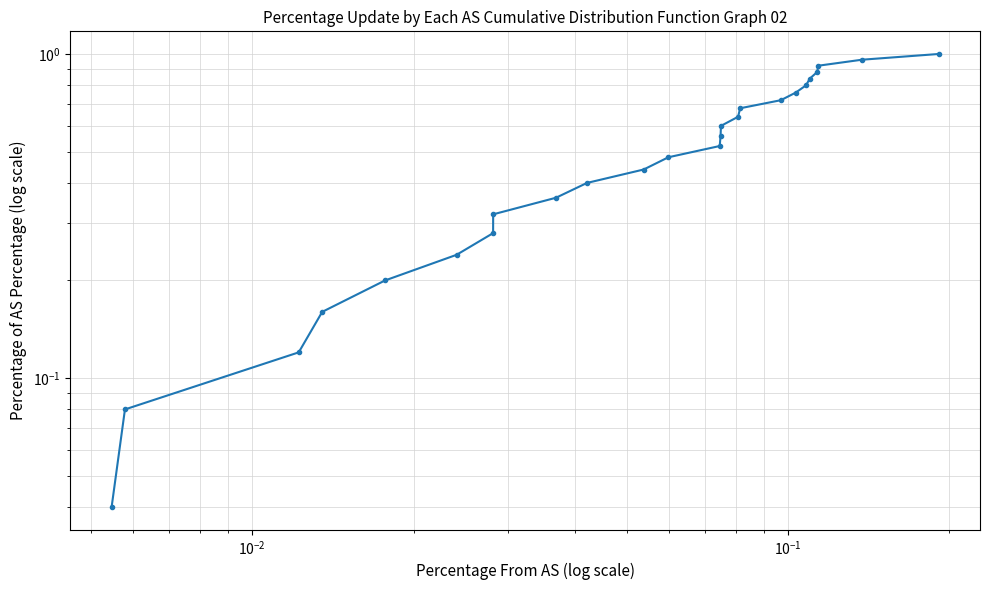

Is this an area chart (filled region under the line)?

No